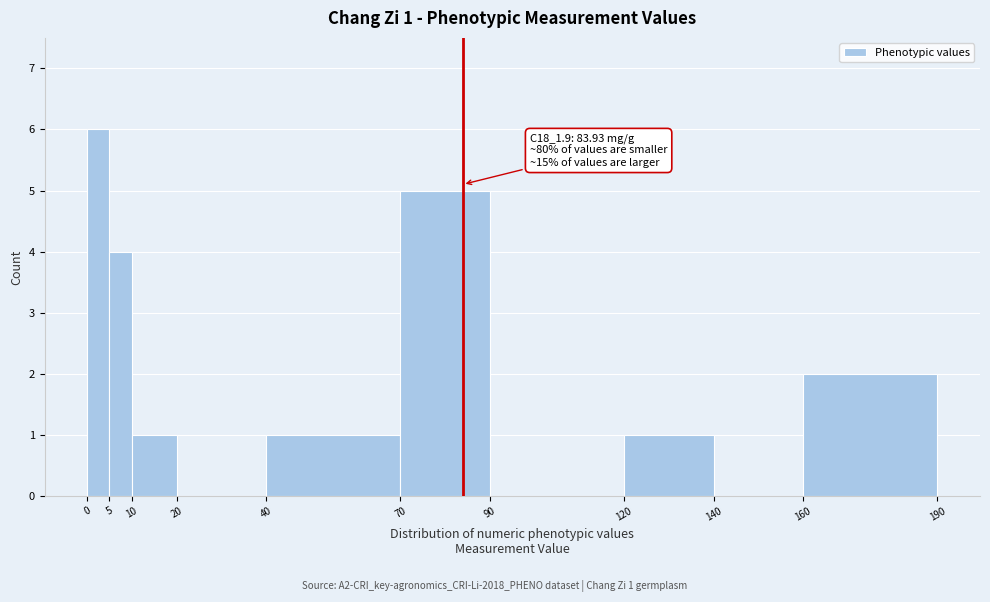

Which range on the x-axis has the tallest bar?

0 to 5